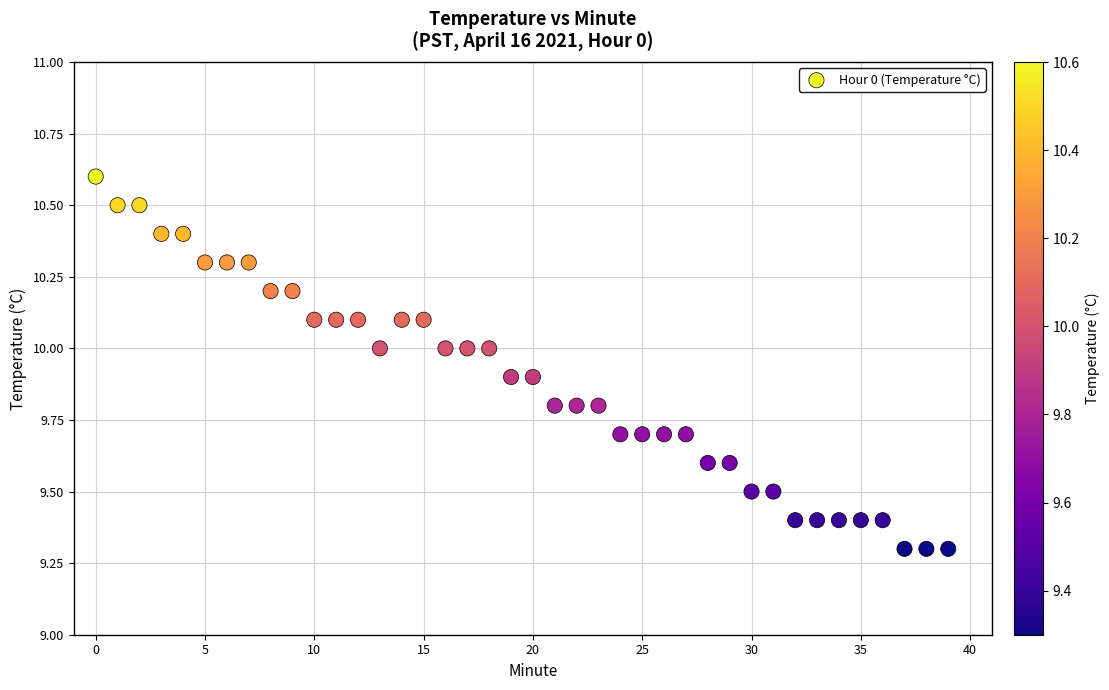

Count the number of points in this scatter plot.

40